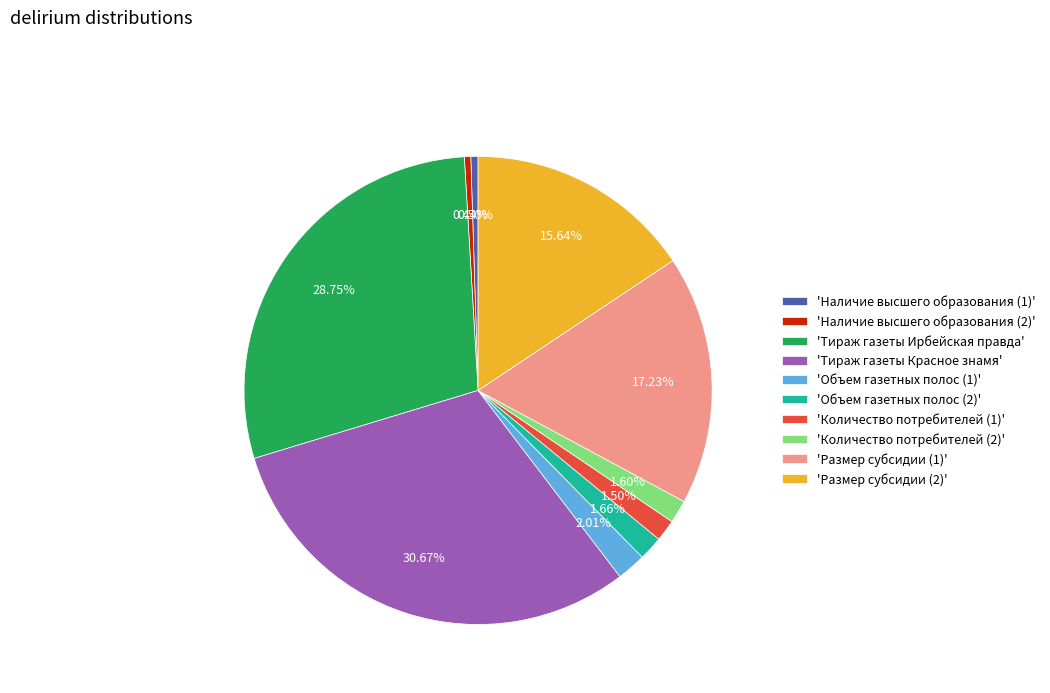

To the nearest percent, what is the difference between the largest and smallest slice percentages?

30%